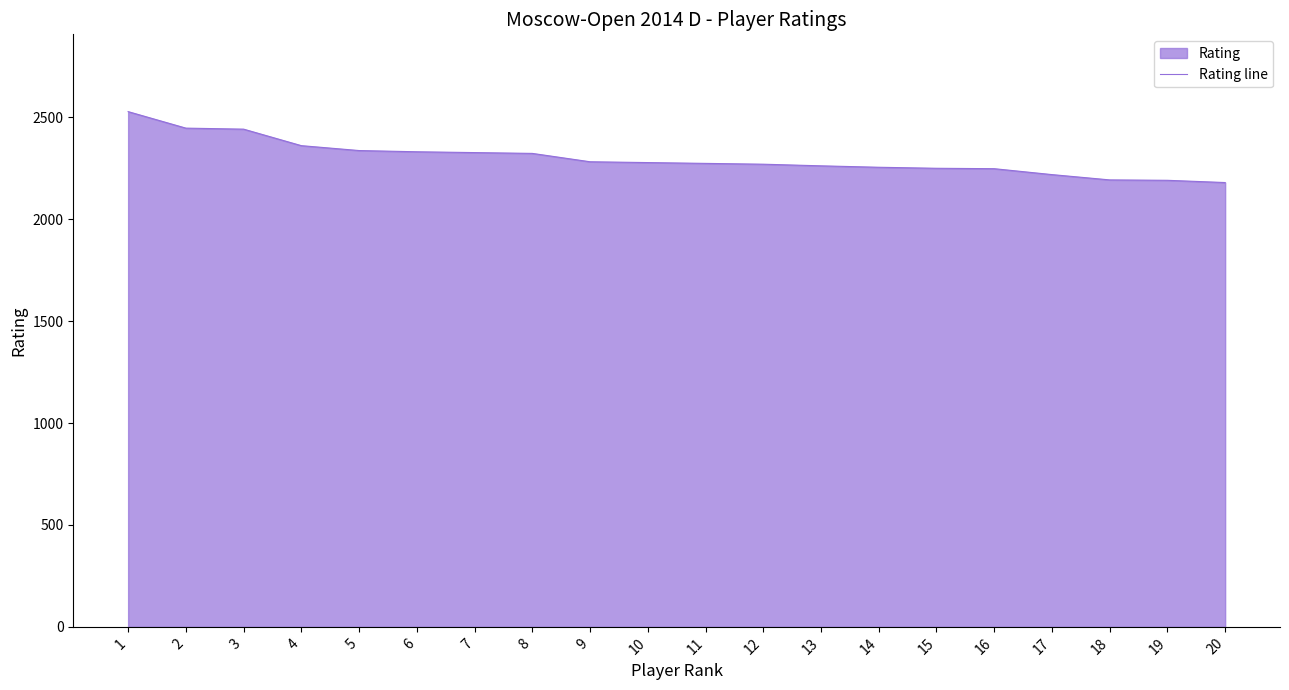

List the labels in order of value, smallest first.

20, 19, 18, 17, 16, 15, 14, 13, 12, 11, 10, 9, 8, 7, 6, 5, 4, 3, 2, 1